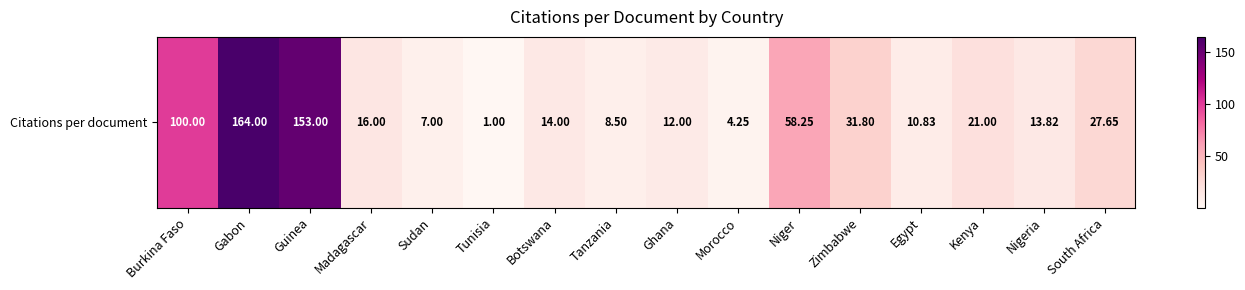

What is the sum of all values?

643.1